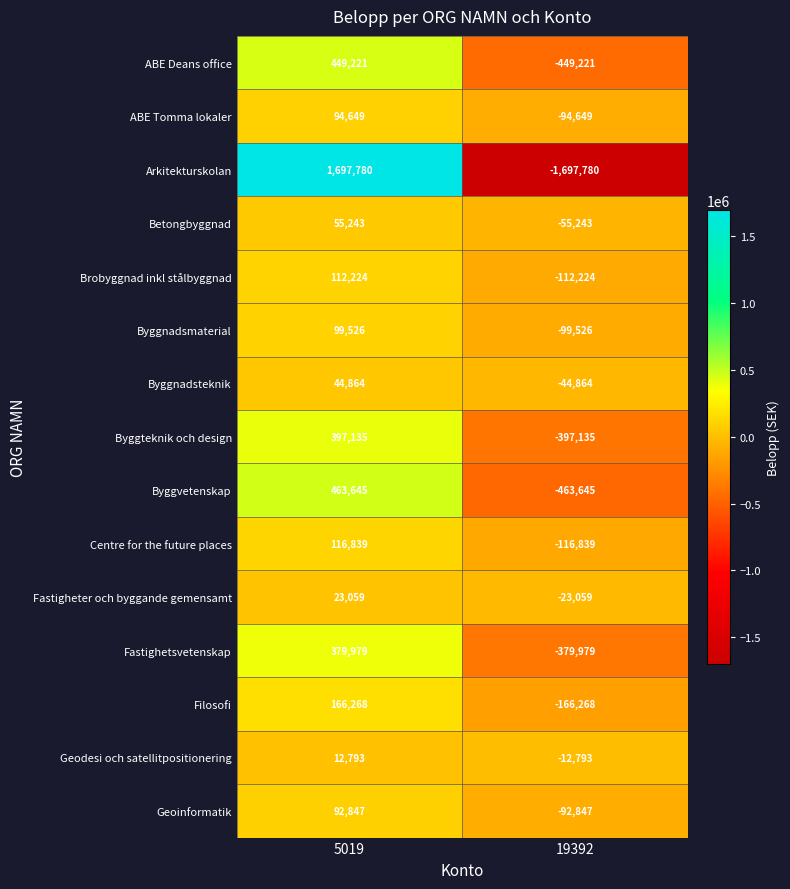

True or false: Byggvetenskap has a value of 463645 at 5019.

True